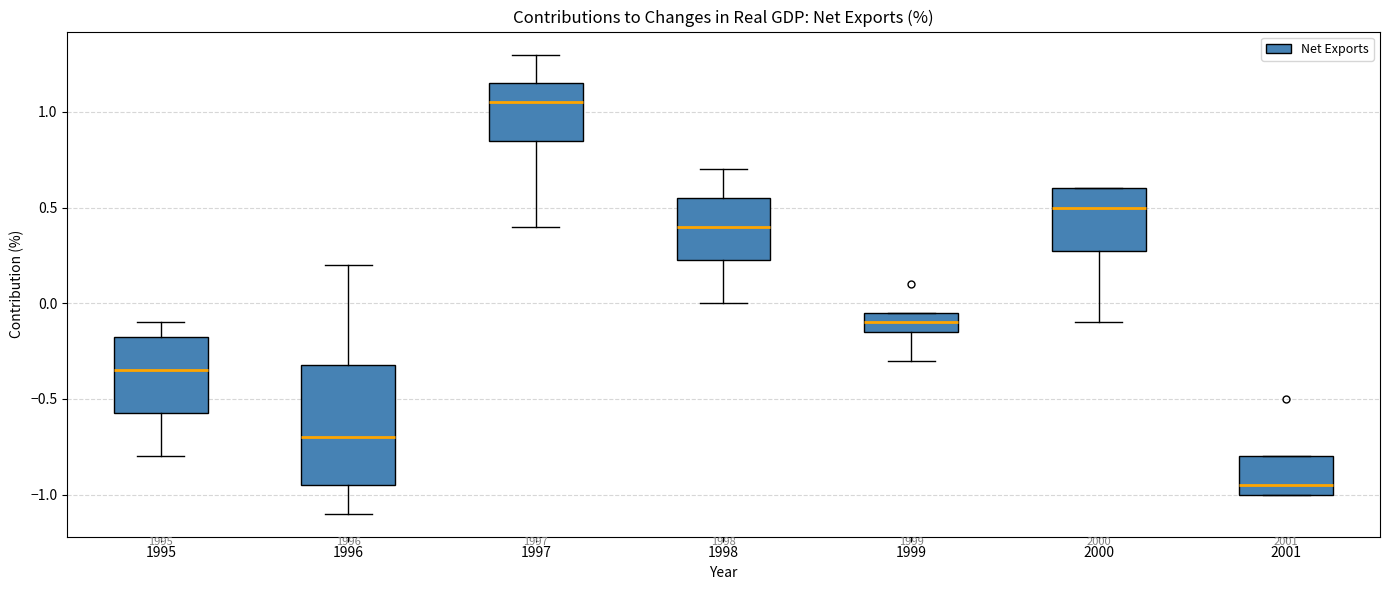

Which box is the tallest, from its lower edge to its upper edge?

1996